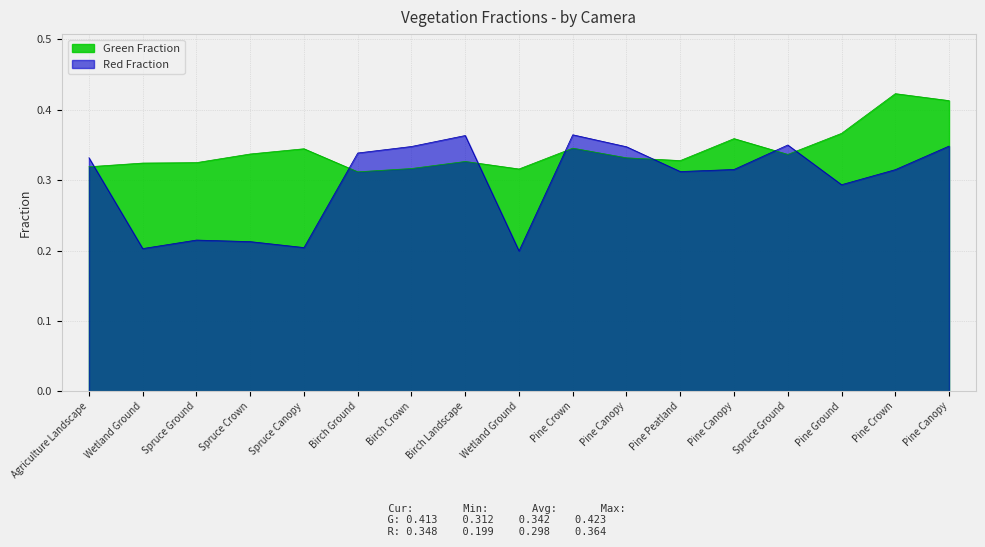

The Red Fraction series shows 0.2 at Spruce Ground. True or false?

True